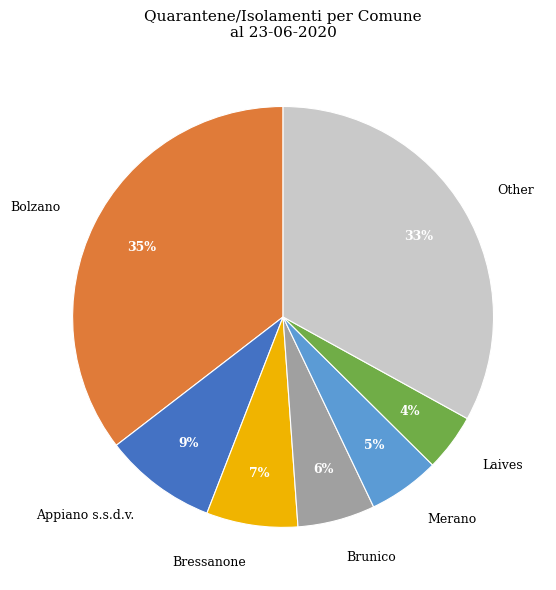

True or false: Appiano s.s.d.v. accounts for 1% of the total.

False